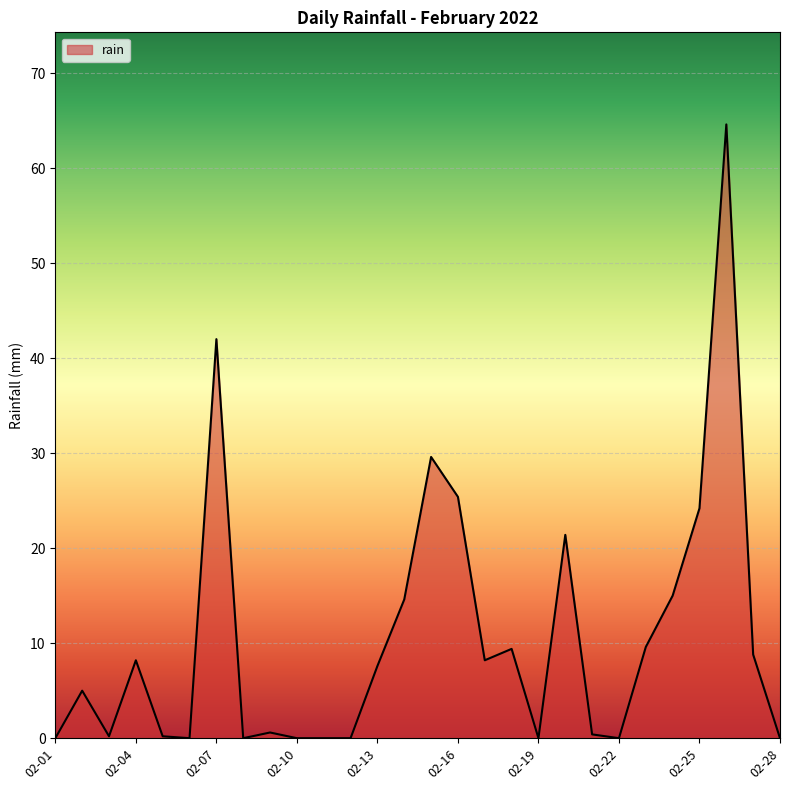

What is the difference between the maximum and minimum values?

64.6